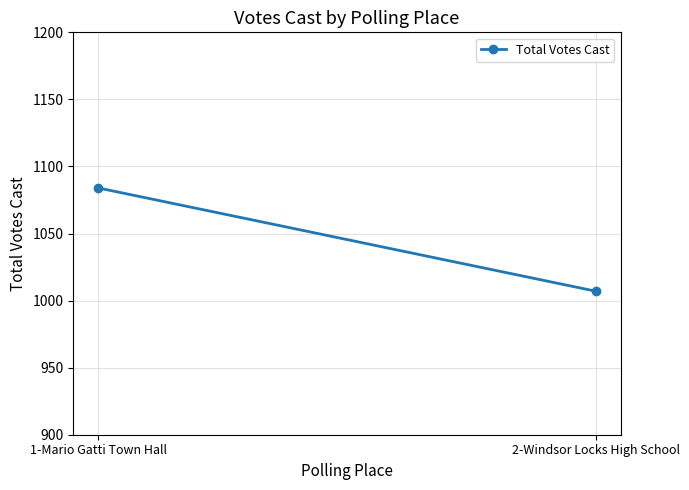

What is the value of the 1st point from the left?

1084